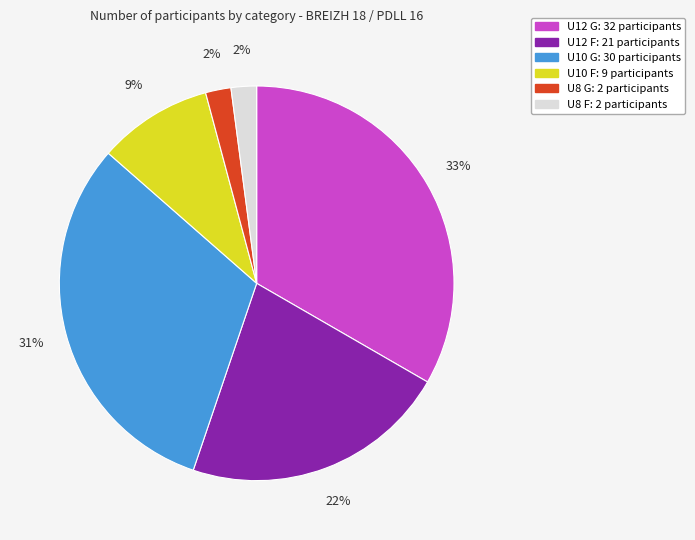

Do U12 G and U8 G together represent more than half of the pie?

No